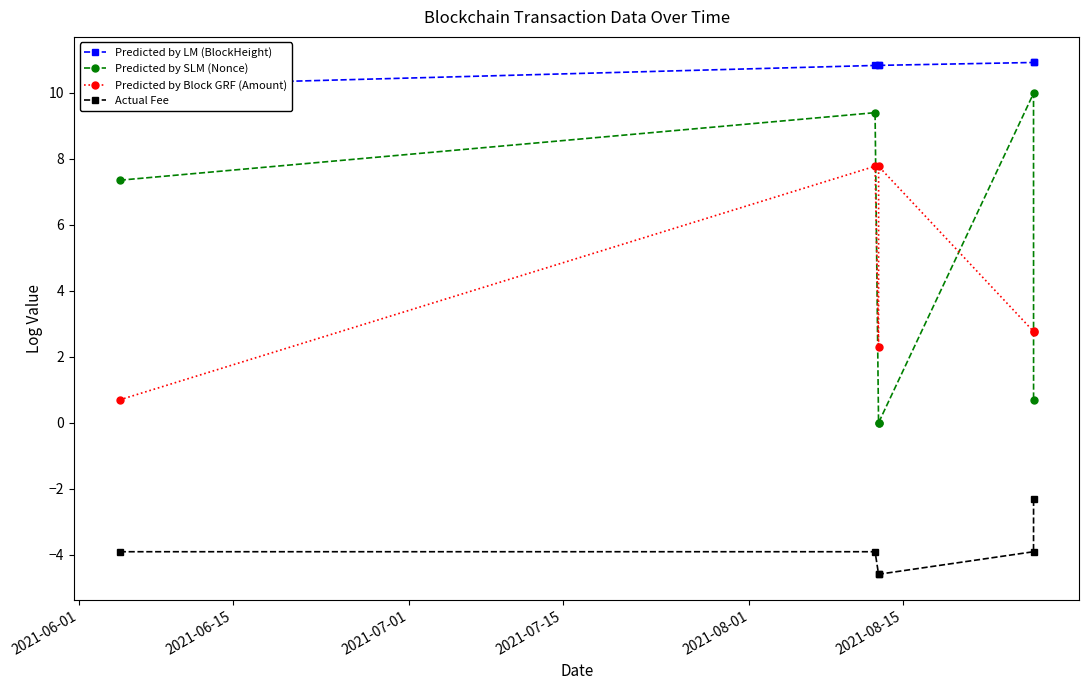

Reading left to right, list all the values displayed in this chart.

Predicted by LM (BlockHeight): 10.2	10.8	10.8	10.8	10.9	10.9
Predicted by SLM (Nonce): 7.4	9.4	0.0	0.0	10.0	0.7
Predicted by Block GRF (Amount): 0.7	7.8	2.3	7.8	2.8	2.8
Actual Fee: -3.9	-3.9	-4.6	-4.6	-3.9	-2.3